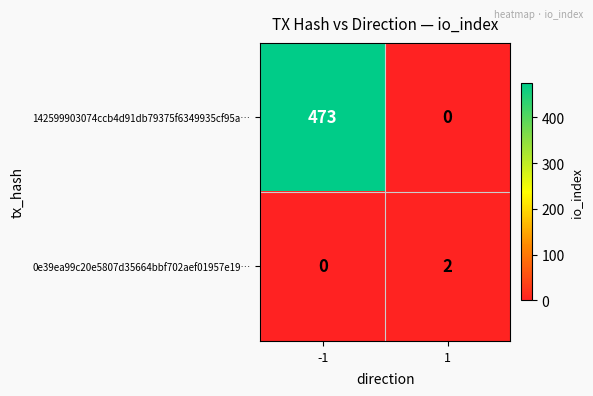

Which series has the largest range (max minus min)?

142599903074ccb4d91db79375f6349935cf95a…